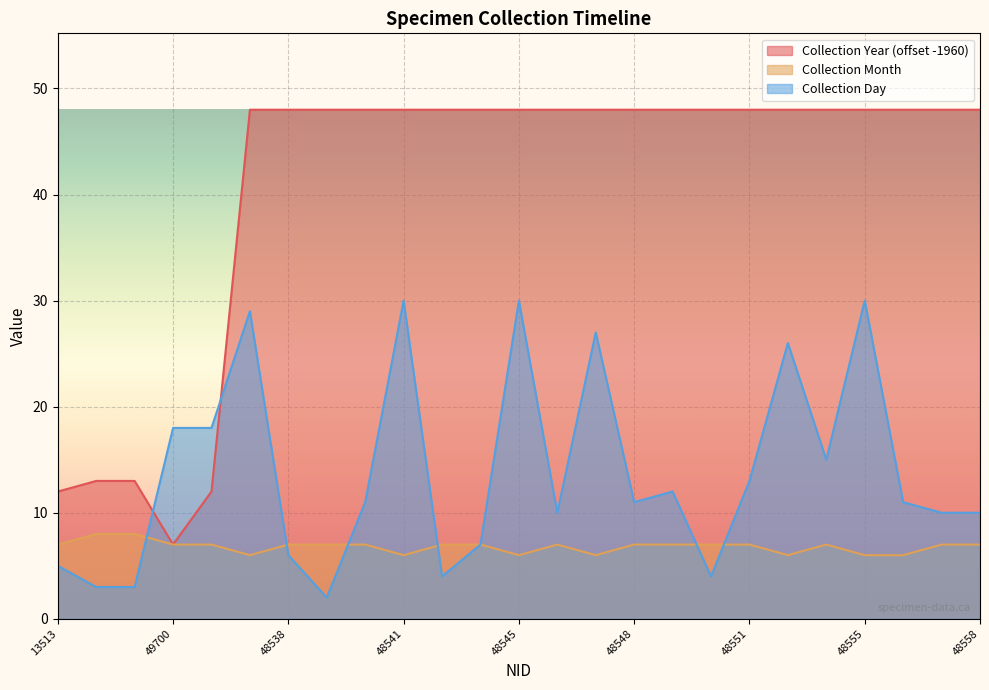

At which category does the chart reach its minimum across all series?

48539